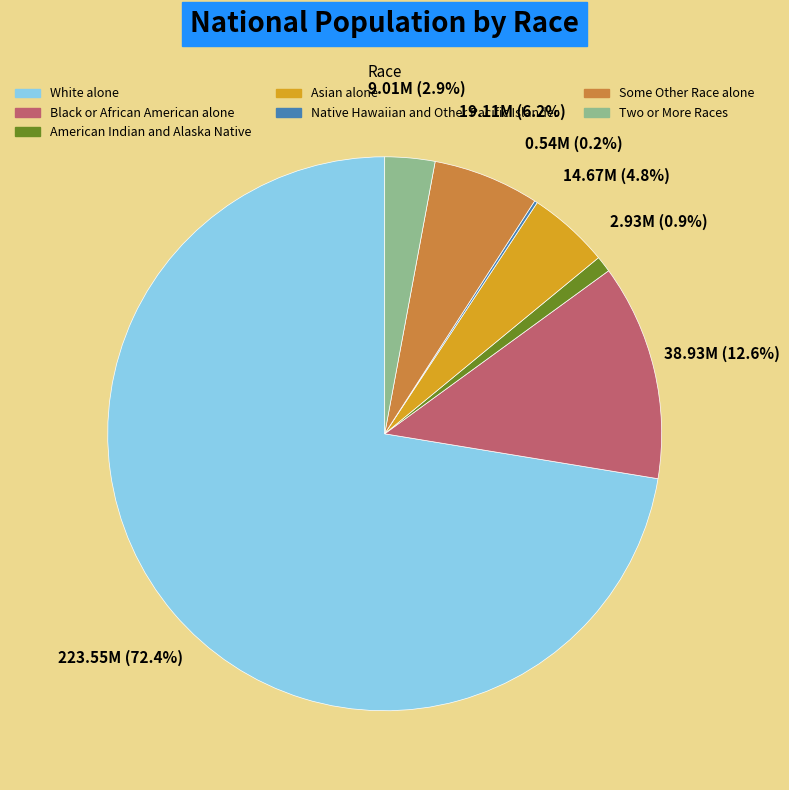

Which slice is the largest?

White alone